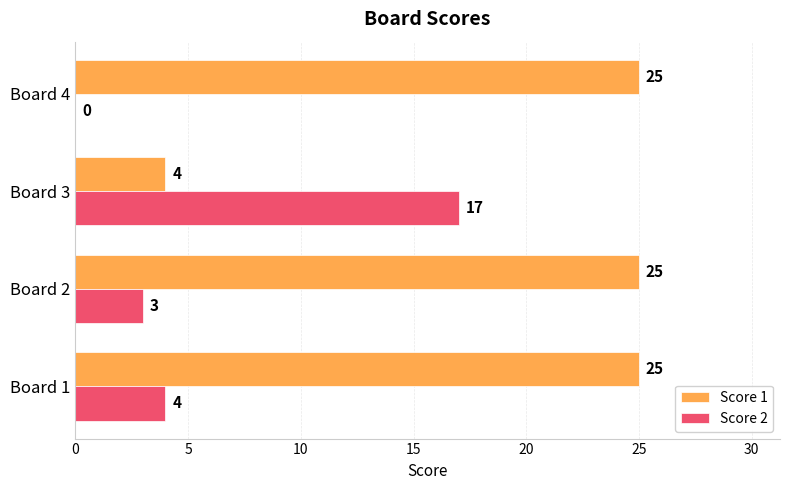

Which series has the largest total across all categories?

Score 1